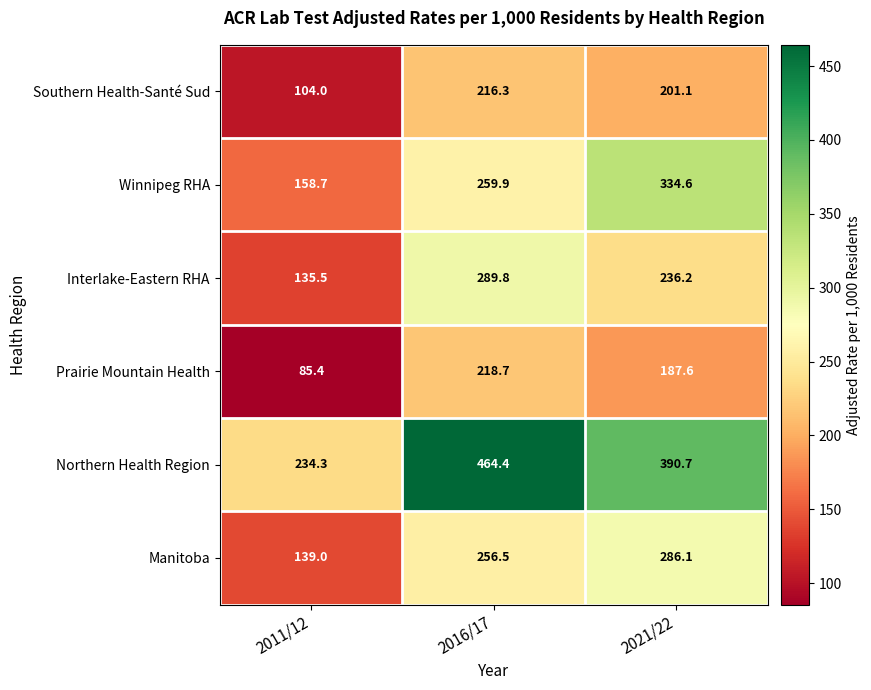

Which series has the largest range (max minus min)?

Northern Health Region